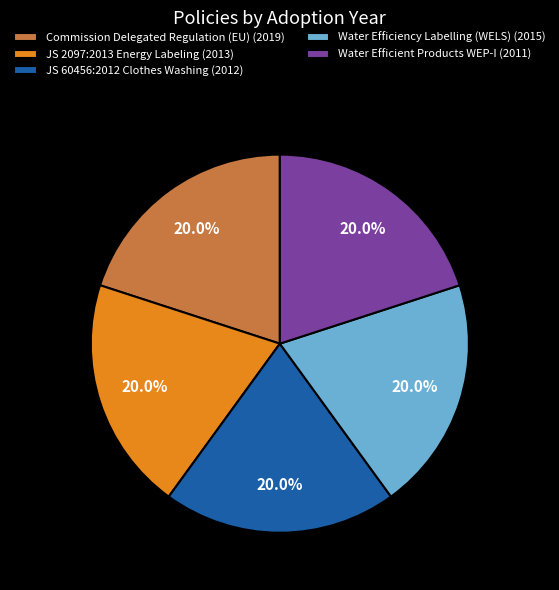

Is Commission Delegated Regulation (EU) (2019) the majority of the pie?

No